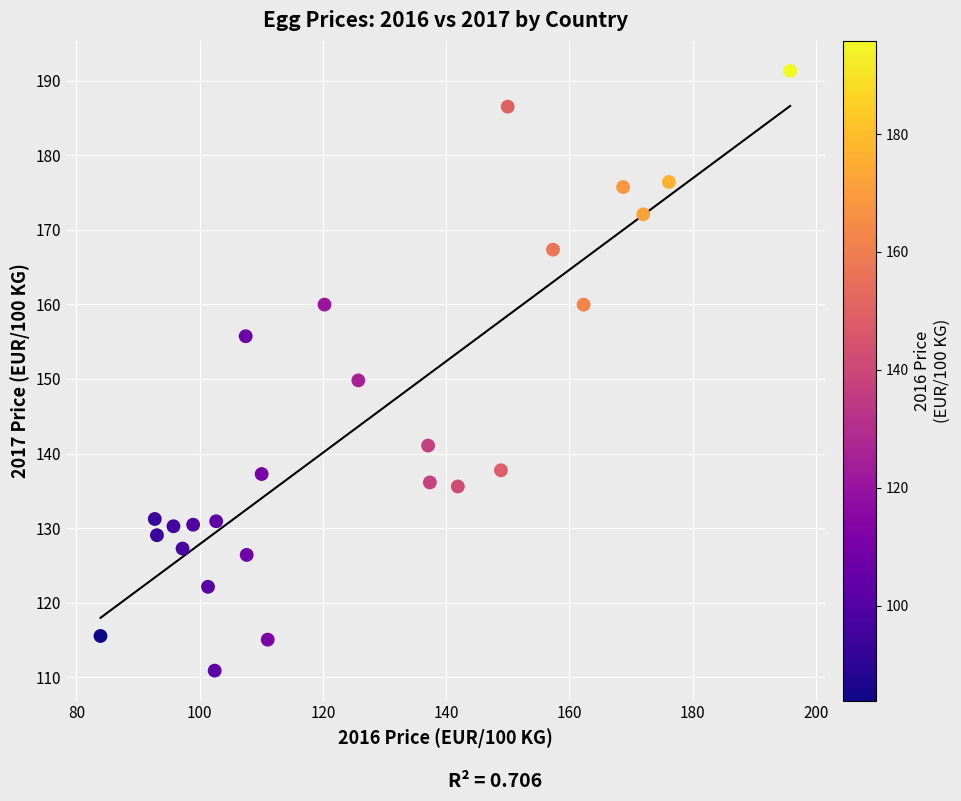

What is the range of Y values (max minus min)?

80.4